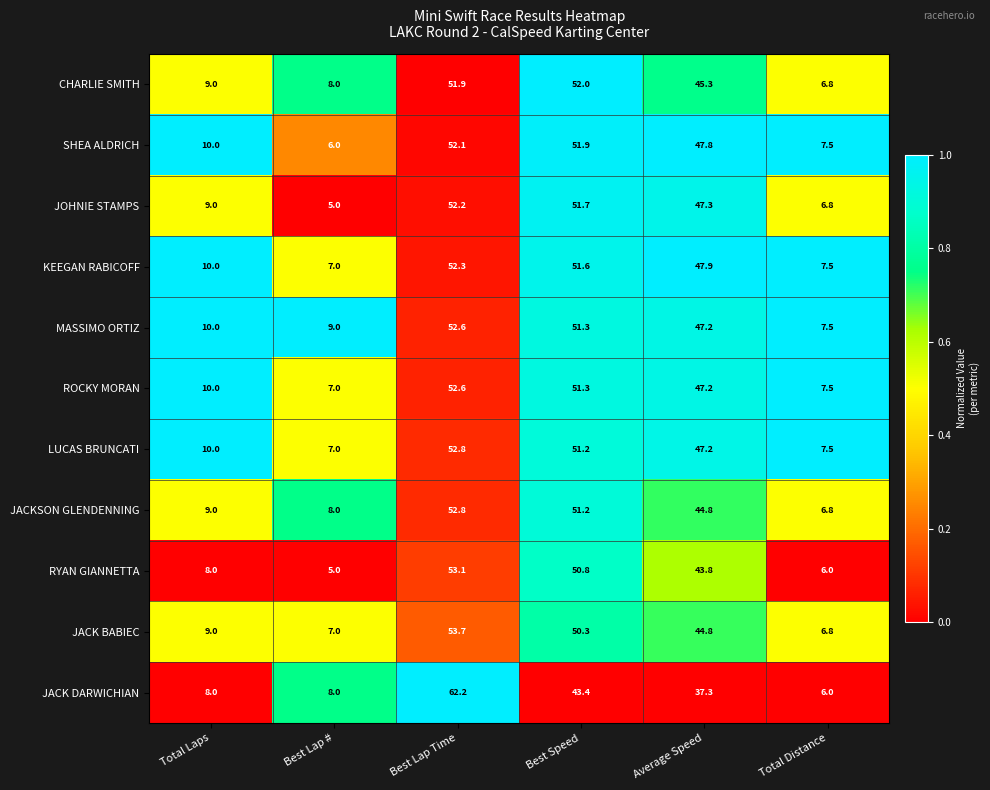

What value does the RYAN GIANNETTA series have at Best Lap Time?

53.1